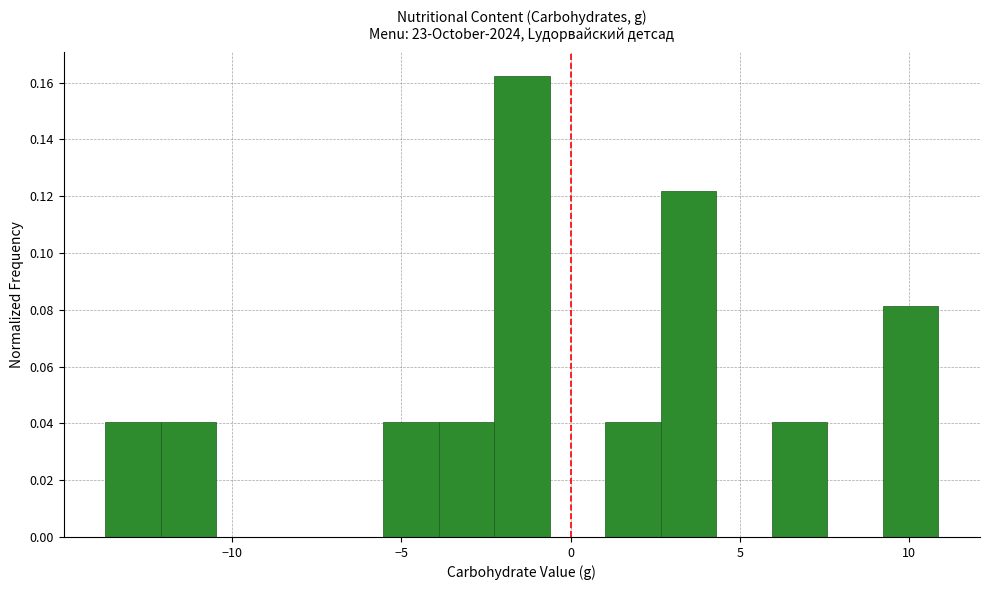

Around what value on the x-axis is the tallest bar? Give the approximate position of its centre, as read against the axis.

-1.5